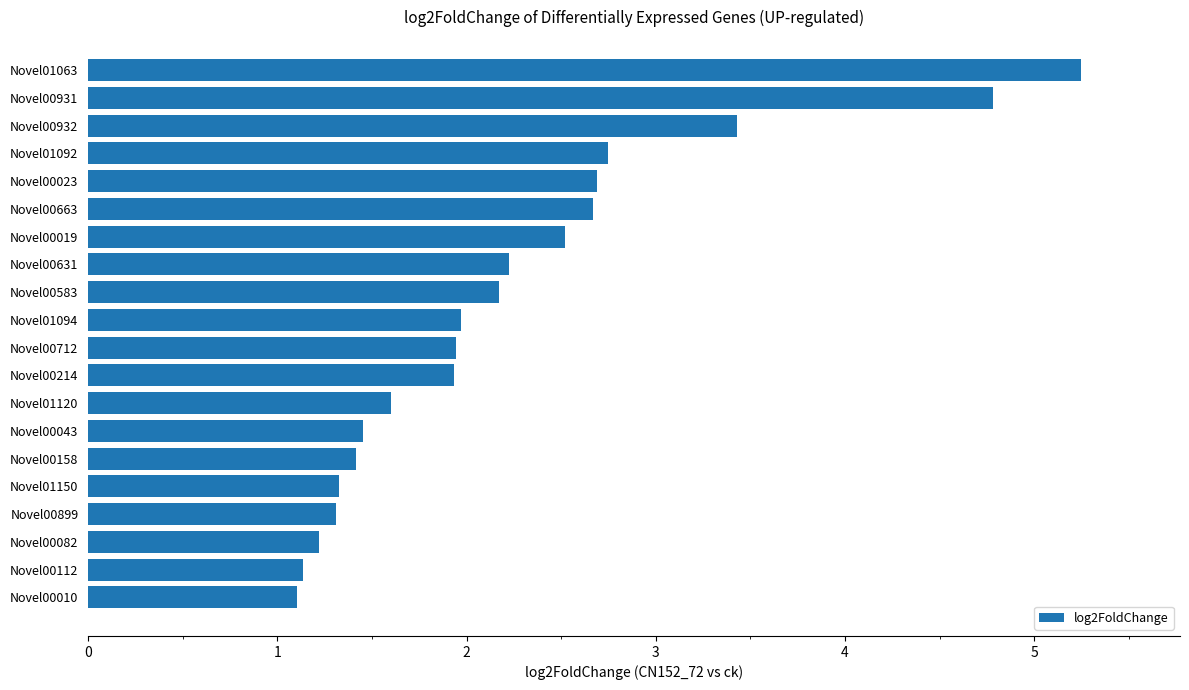

How many bars are there in total?

20